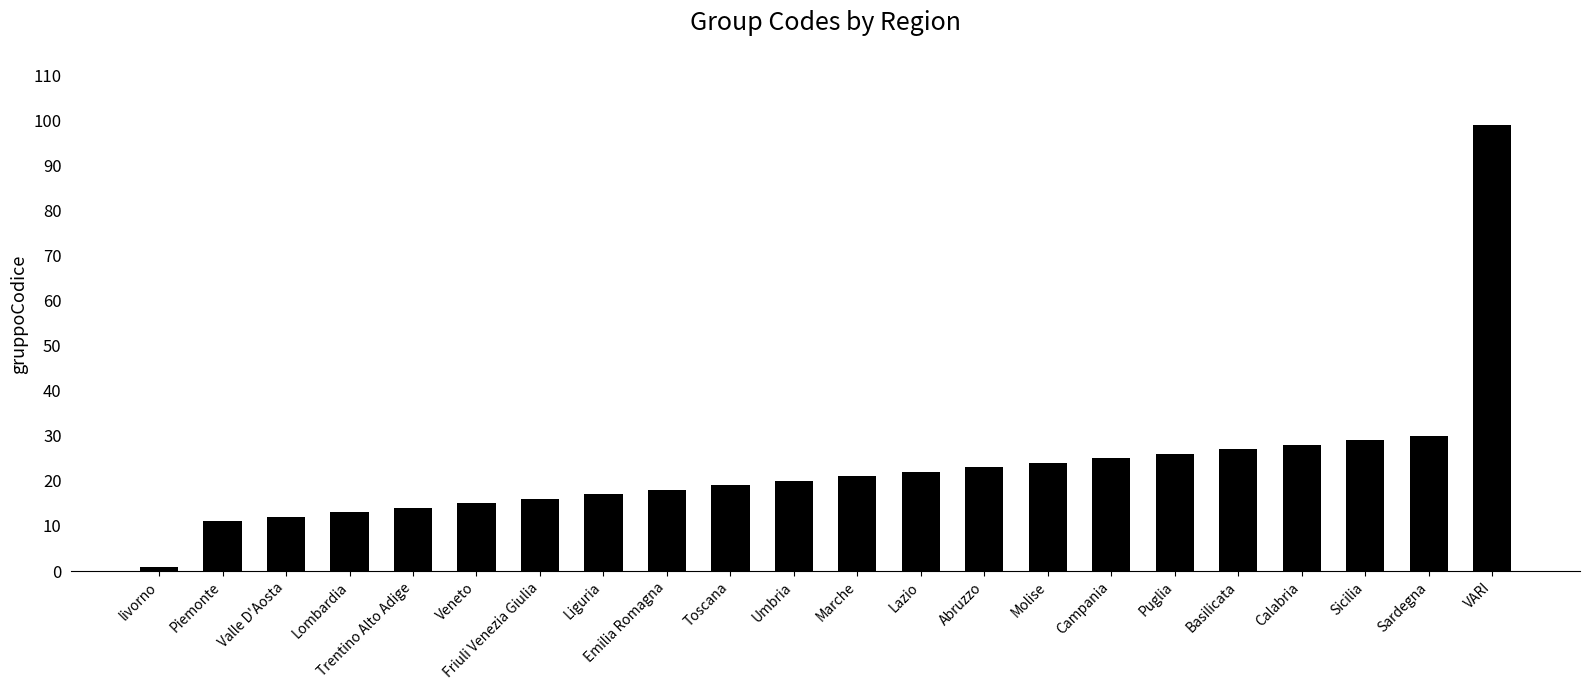

What is the difference between the maximum and minimum values?

98